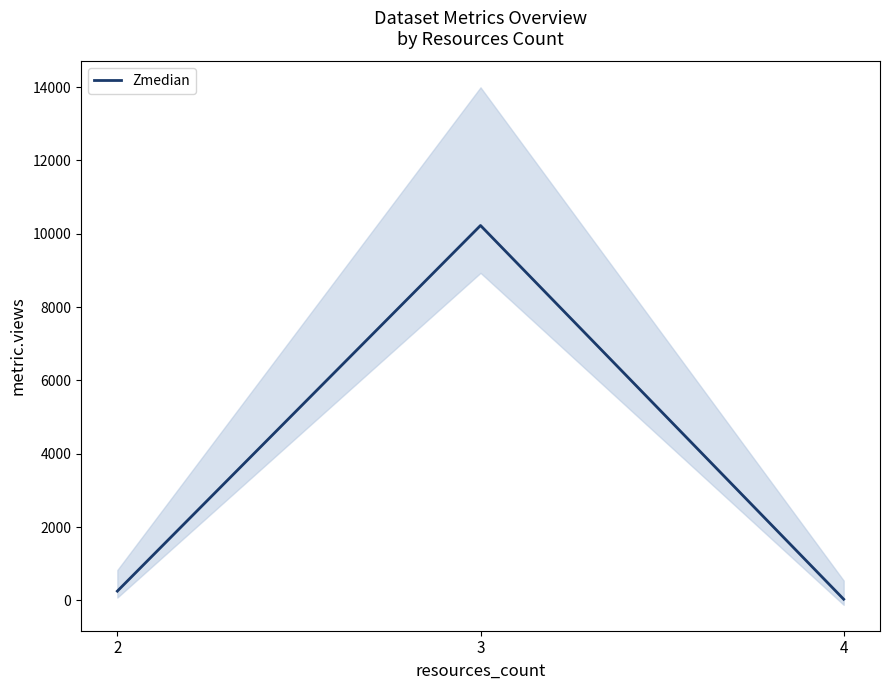

What value does the data have at 4?

32